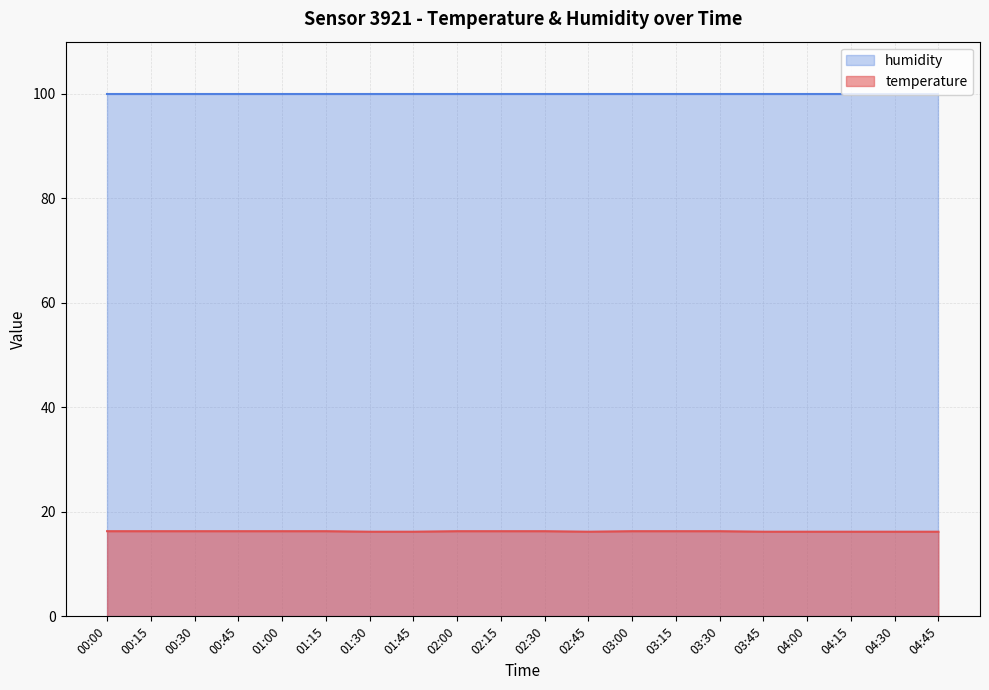

Which category has the highest value across all series?

00:00